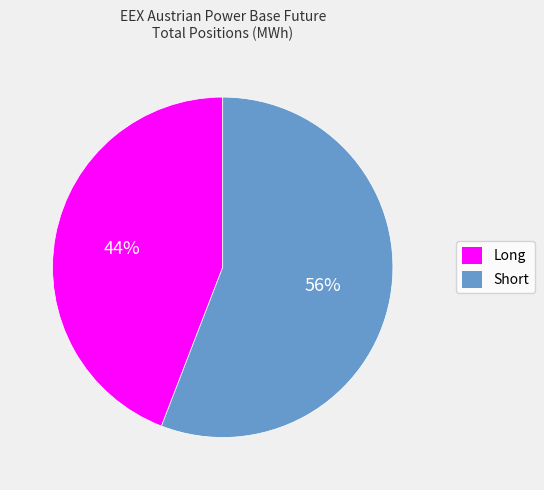

To the nearest percent, what is the combined percentage of Long and Short?

100%